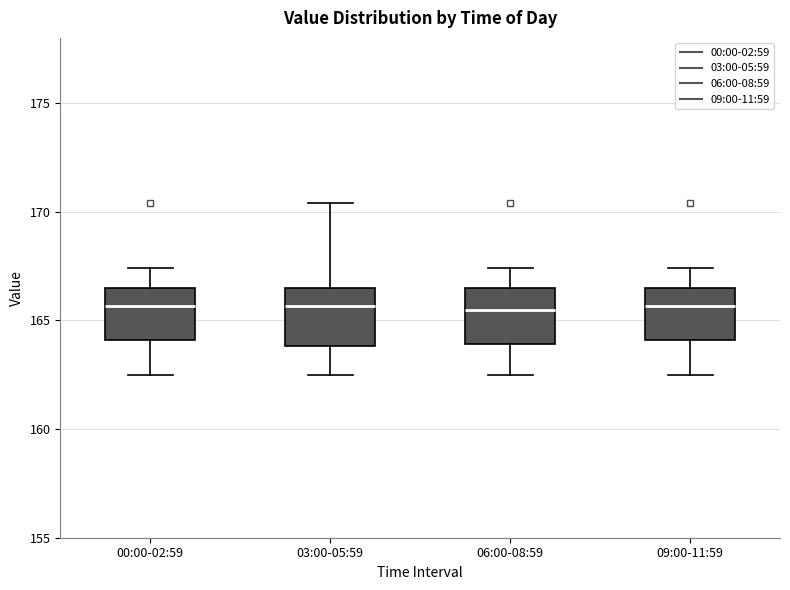

Reading left to right, transcribe this box plot: for each box, give where its median line is, the range the box spans, and where its two whiskers end, as read against the y-axis. The values are not printed on the chart, so give them approximately, as read against the axis.

00:00-02:59: median 165.5, box 164.0 to 166.5, whiskers 162.5 to 167.5
03:00-05:59: median 165.5, box 164.0 to 166.5, whiskers 162.5 to 170.5
06:00-08:59: median 165.5, box 164.0 to 166.5, whiskers 162.5 to 167.5
09:00-11:59: median 165.5, box 164.0 to 166.5, whiskers 162.5 to 167.5